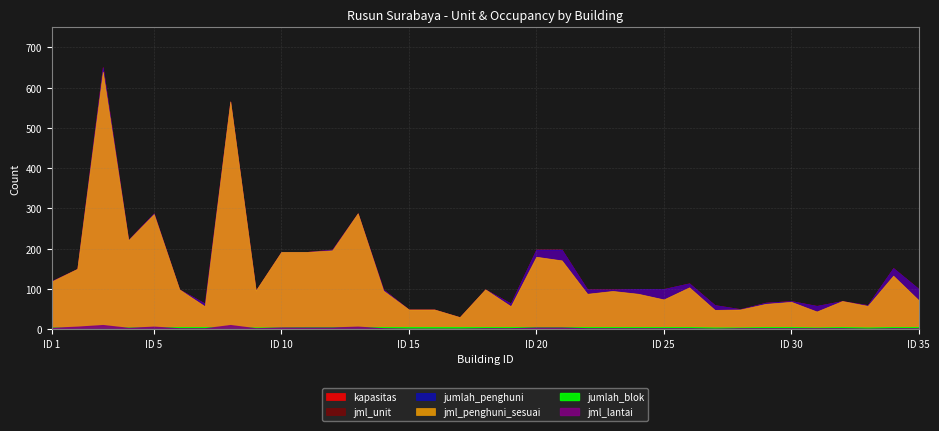

Which series changed the most between 7 and 20?

jumlah_penghuni